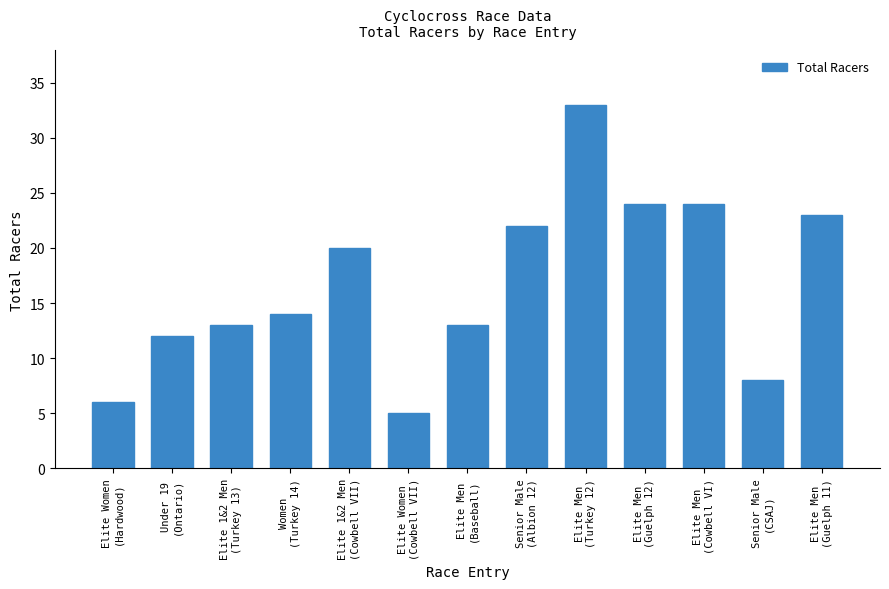

Count the number of data series in this chart.

1